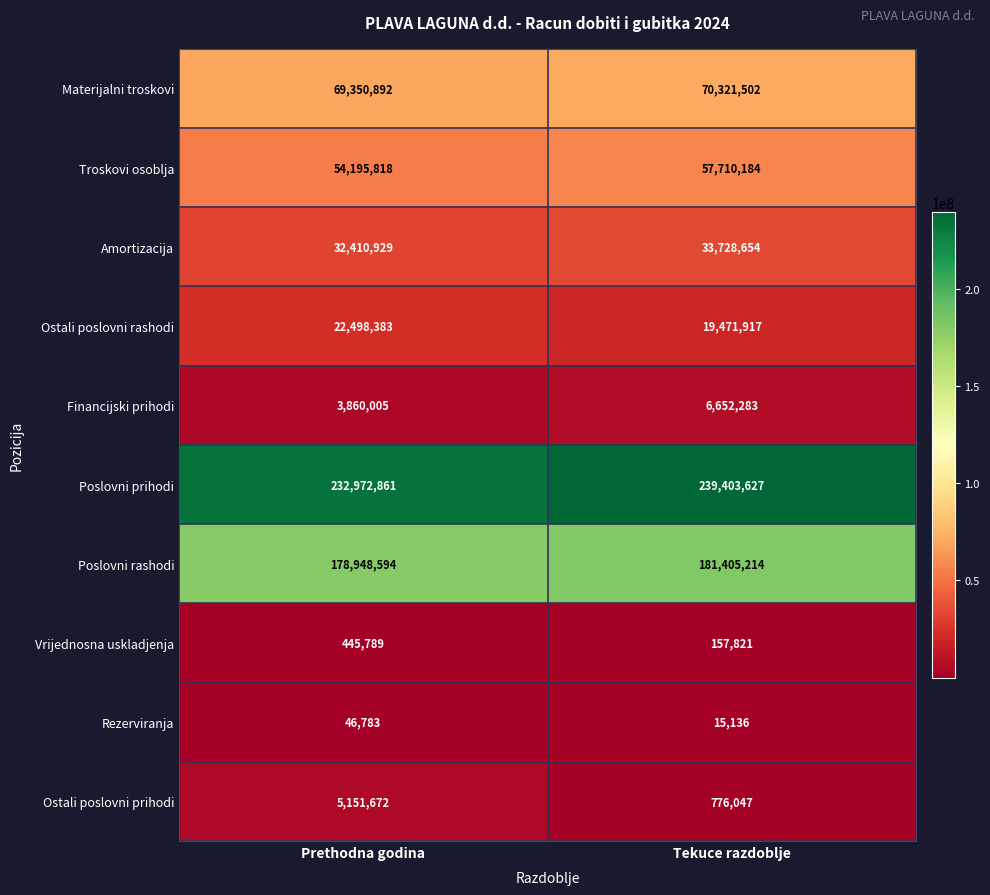

Which series has the largest range (max minus min)?

Poslovni prihodi